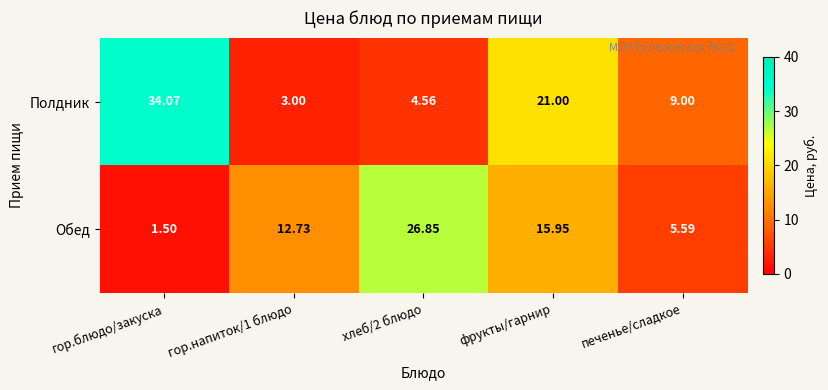

At which category is the sum across all series the highest?

фрукты/гарнир